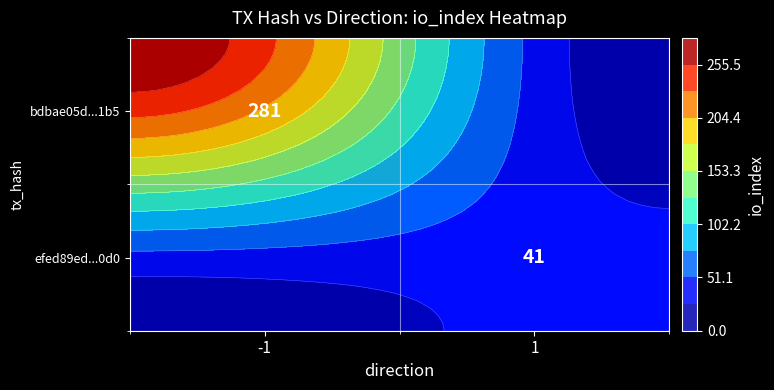

Which series has the largest total across all categories?

bdbae05d...1b5